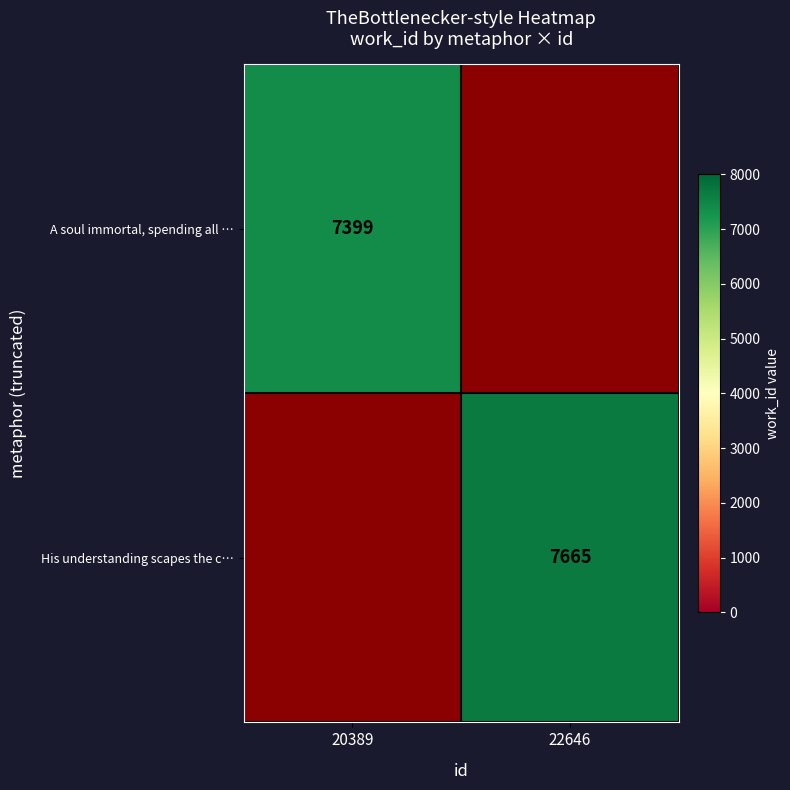

The His understanding scapes the c… series shows 3622 at 22646. True or false?

False